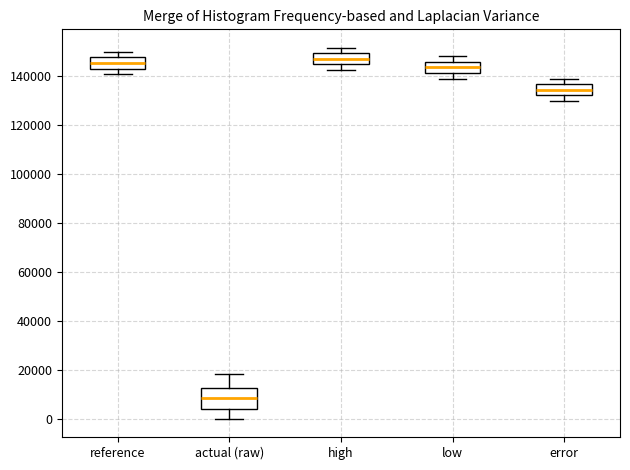

Where does the upper whisker of the box for error end on the y-axis? The values are not printed on the chart, so give them approximately, as read against the axis.

140000